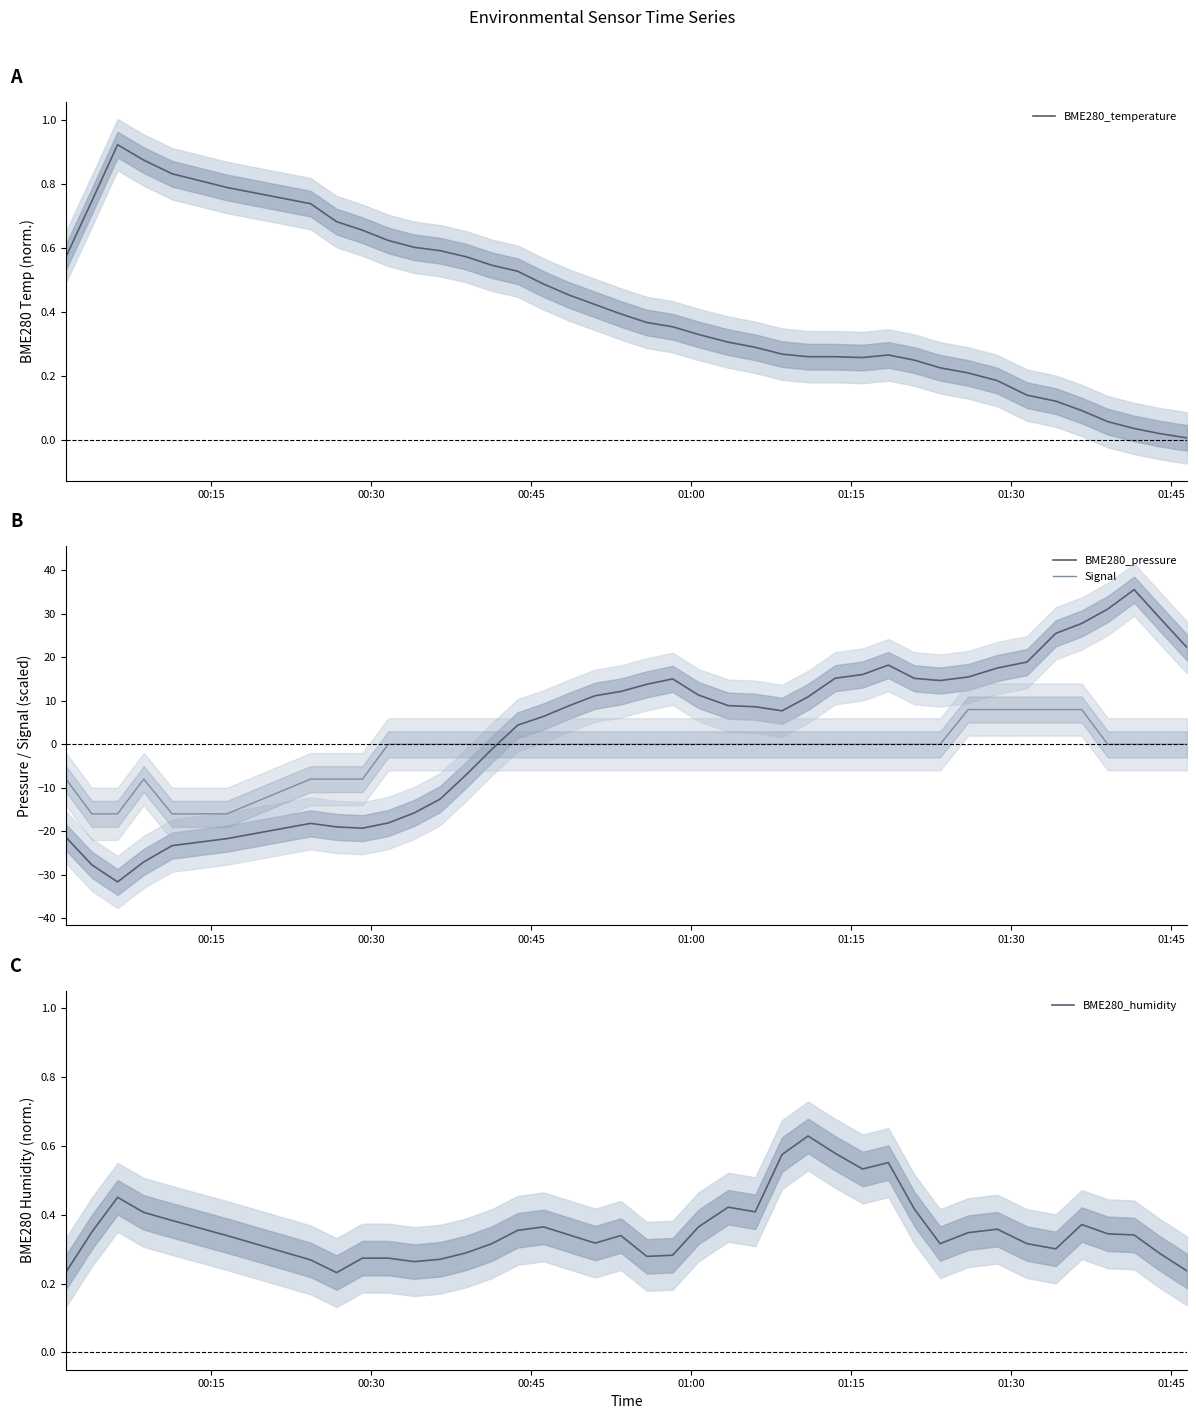

How many series are shown in this chart?

4